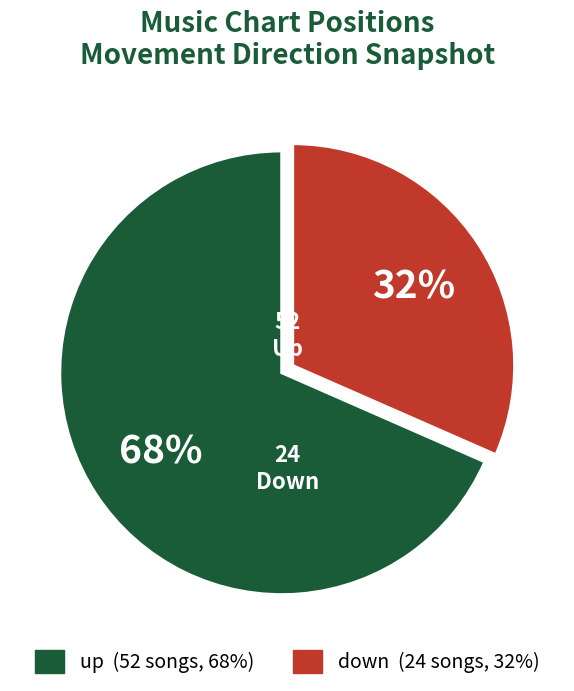

To the nearest percent, what portion does down represent?

32%